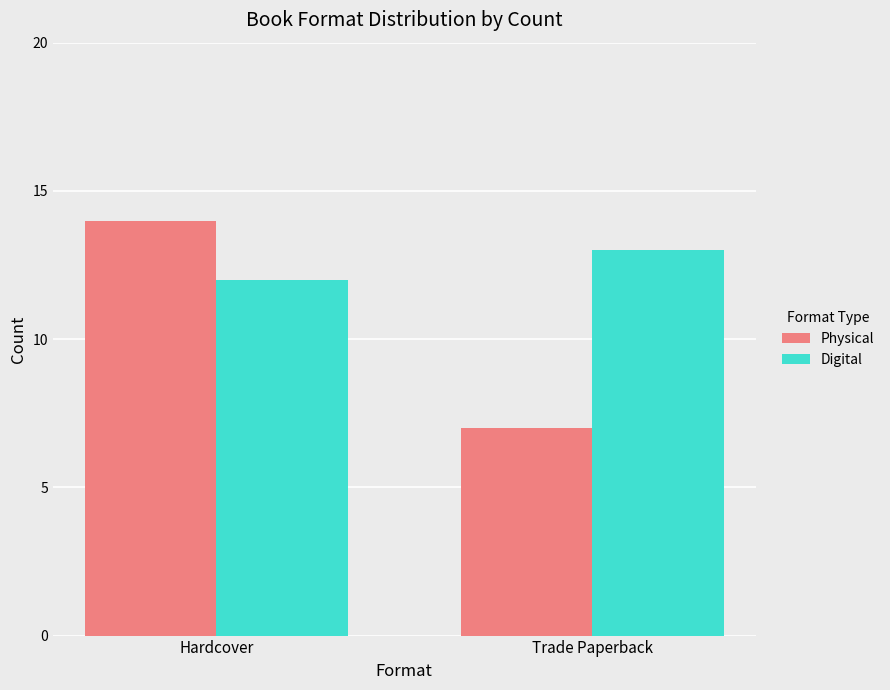

What are all the series names shown in the legend?

Physical, Digital